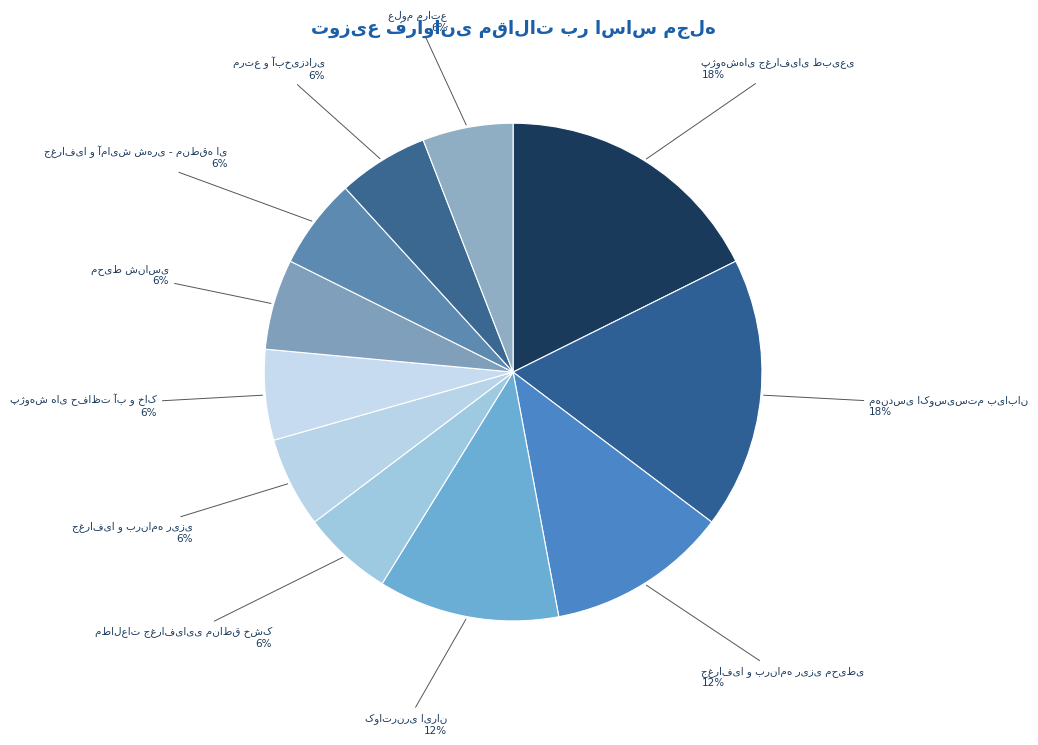

Is there a majority slice in this chart?

No